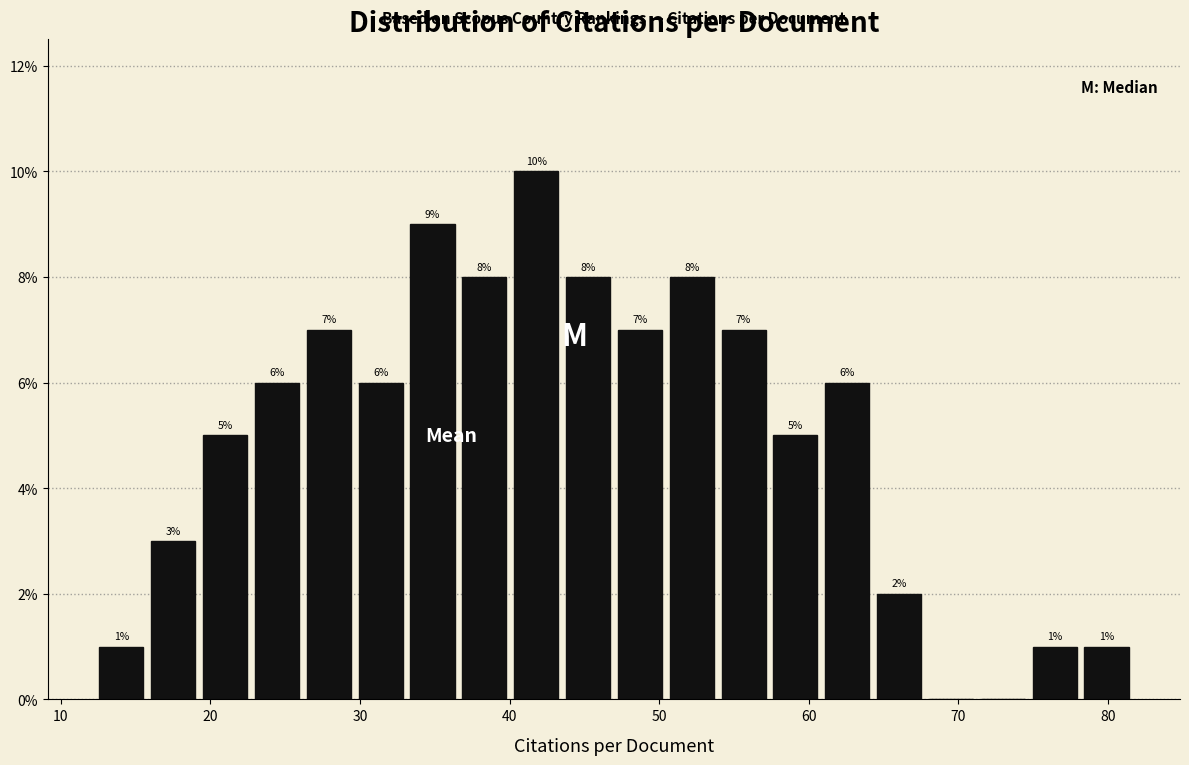

Around what value on the x-axis is the tallest bar? Give the approximate position of its centre, as read against the axis.

42